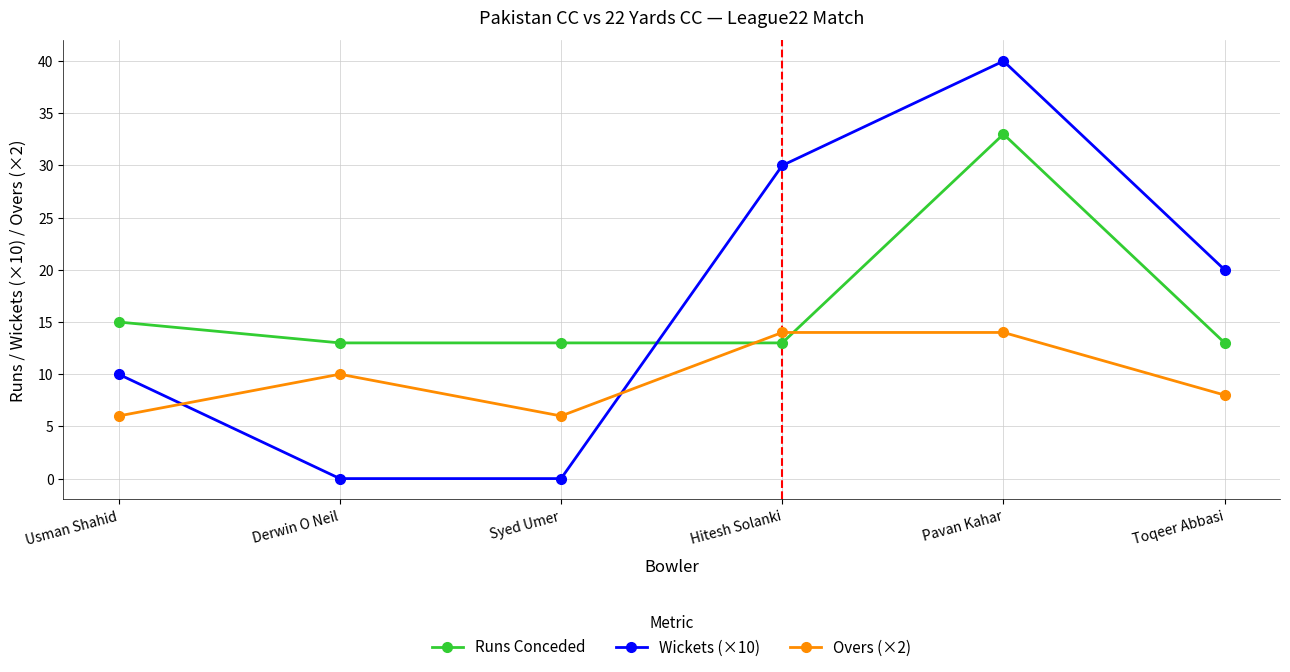

At which label is Wickets (×10) closest to 20?

Toqeer Abbasi